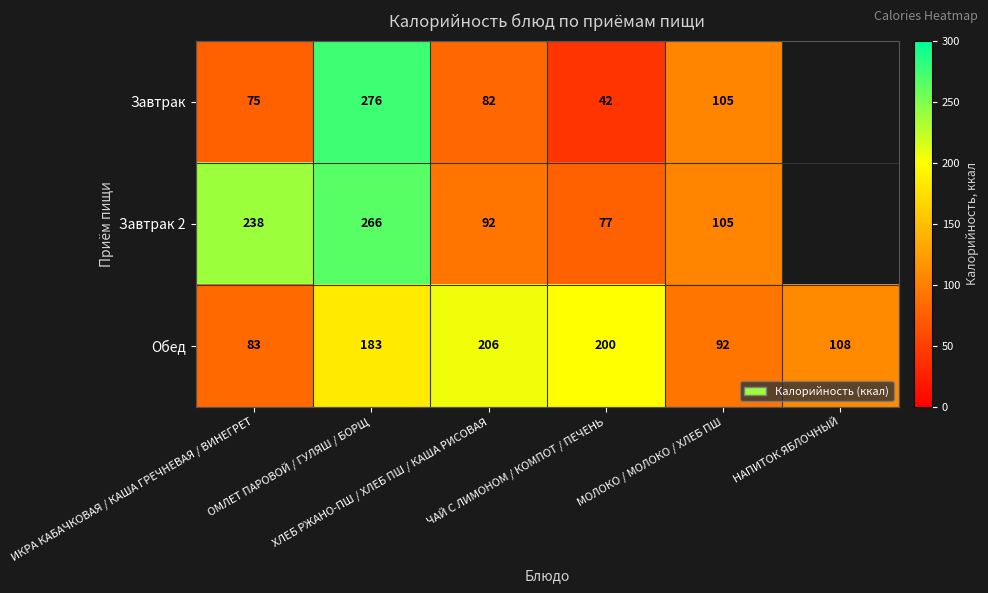

How many values in the Обед series are below 183?

3